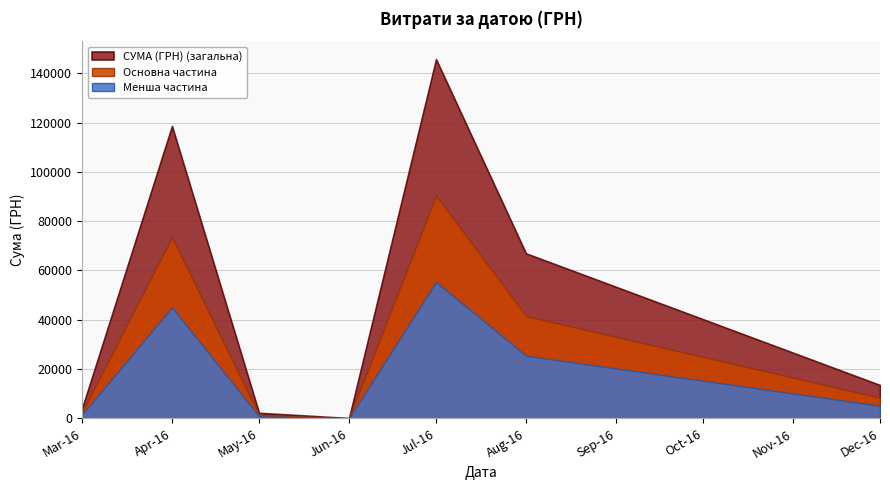

Reading right to left, extract all data points from this chart.

СУМА (ГРН) (загальна): 13557.5	66956.8	145698.9	180.0	2287.1	118619.3	4090.8
Основна частина: 8405.6	41513.2	90333.3	111.6	1418.0	73544.0	2536.3
Менша частина: 5151.8	25443.6	55365.6	68.4	869.1	45075.3	1554.5